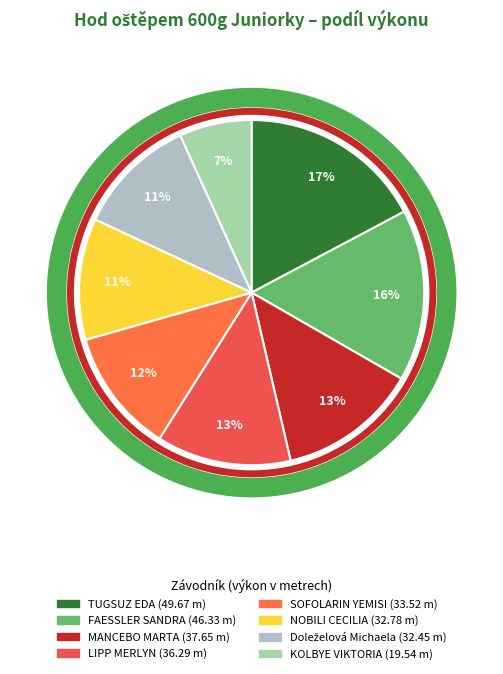

What percentage is the FAESSLER SANDRA slice, to the nearest percent?

16%